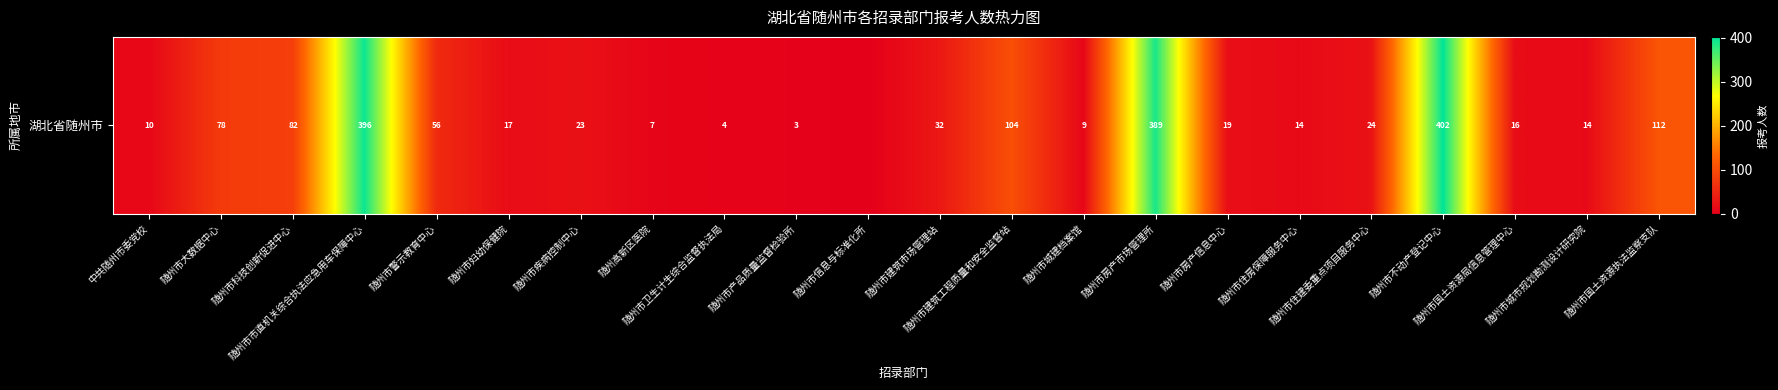

Reading left to right, what are all the values shown in this chart?

10	78	82	396	56	17	23	7	4	3	0	32	104	9	389	19	14	24	402	16	14	112